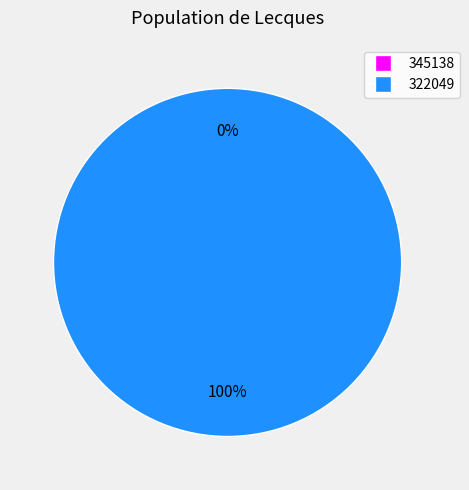

What is the smallest slice in the pie chart?

345138